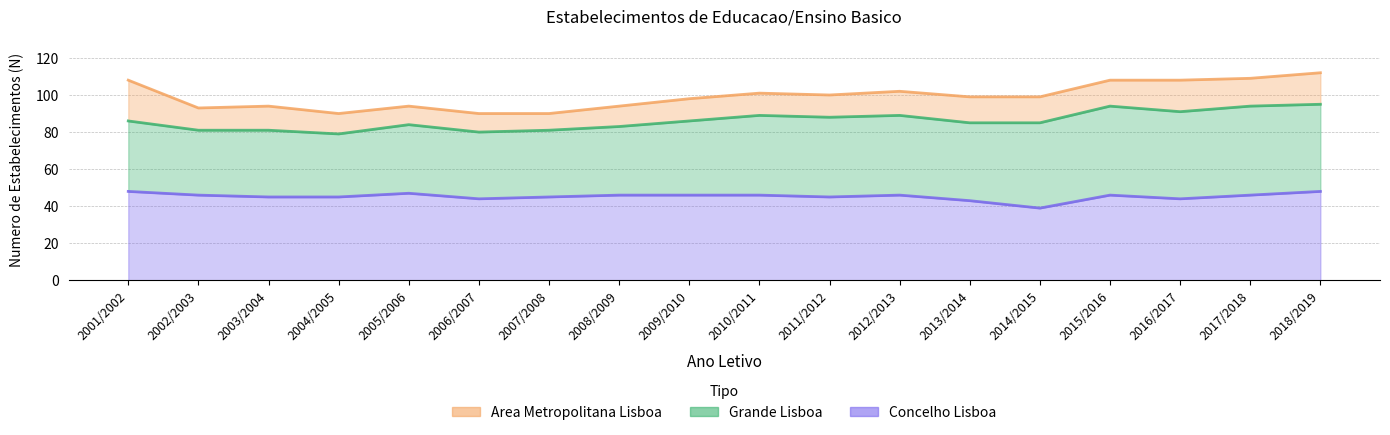

How many values in the Grande Lisboa series exceed 86?

7